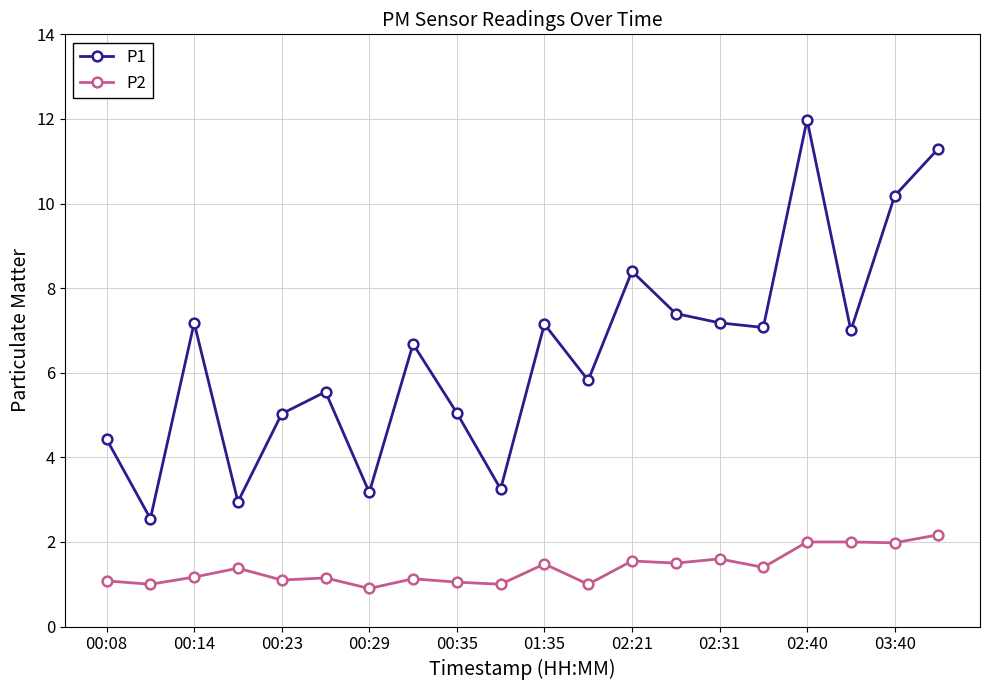

Which series has the largest total across all categories?

P1